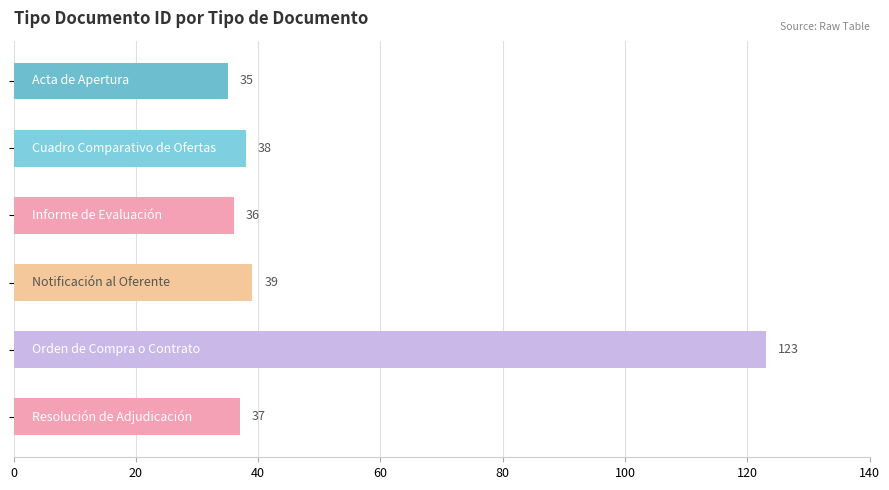

What is the maximum value shown in the chart?

123